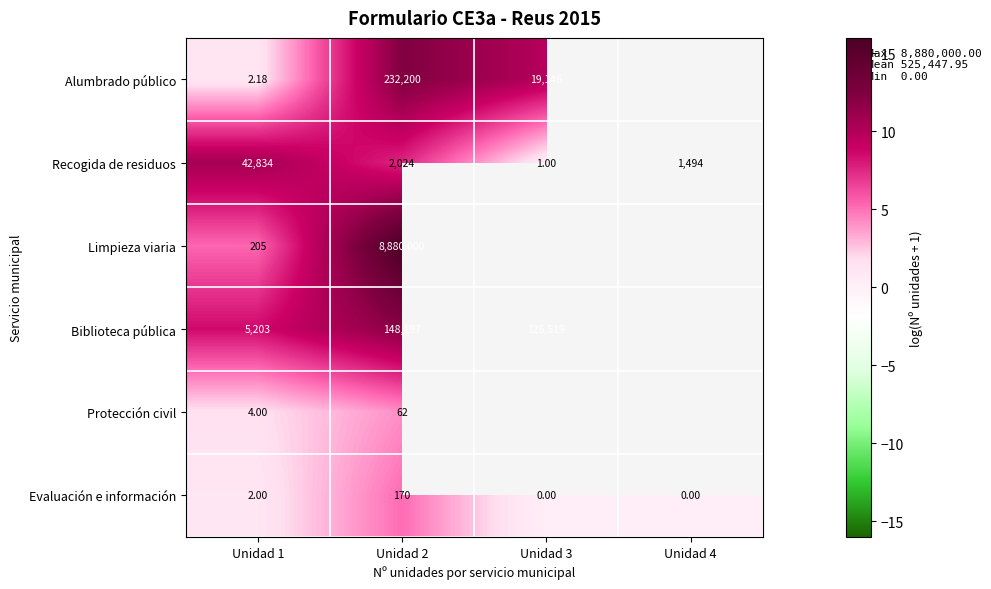

Count the number of categories in the chart.

4